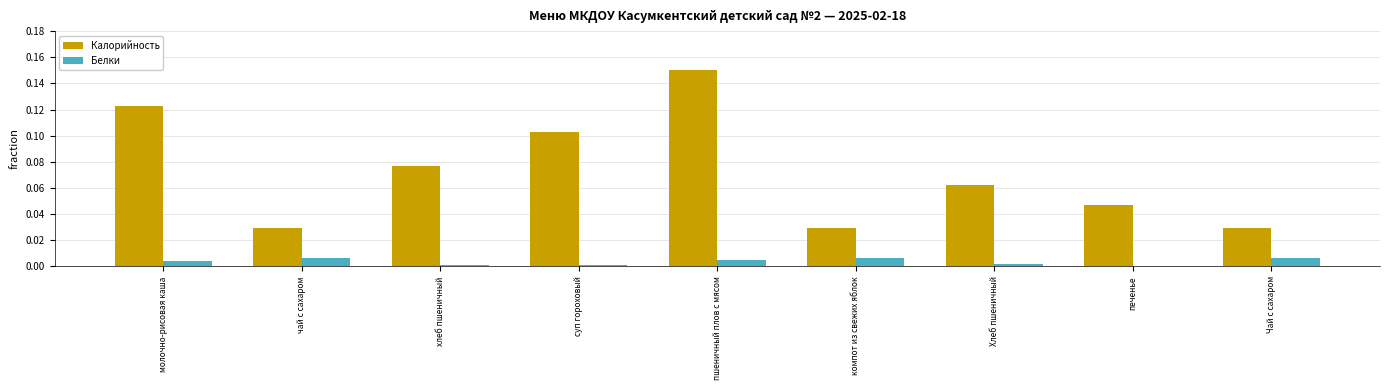

True or false: Белки has a value of 0.0 at печенье.

True